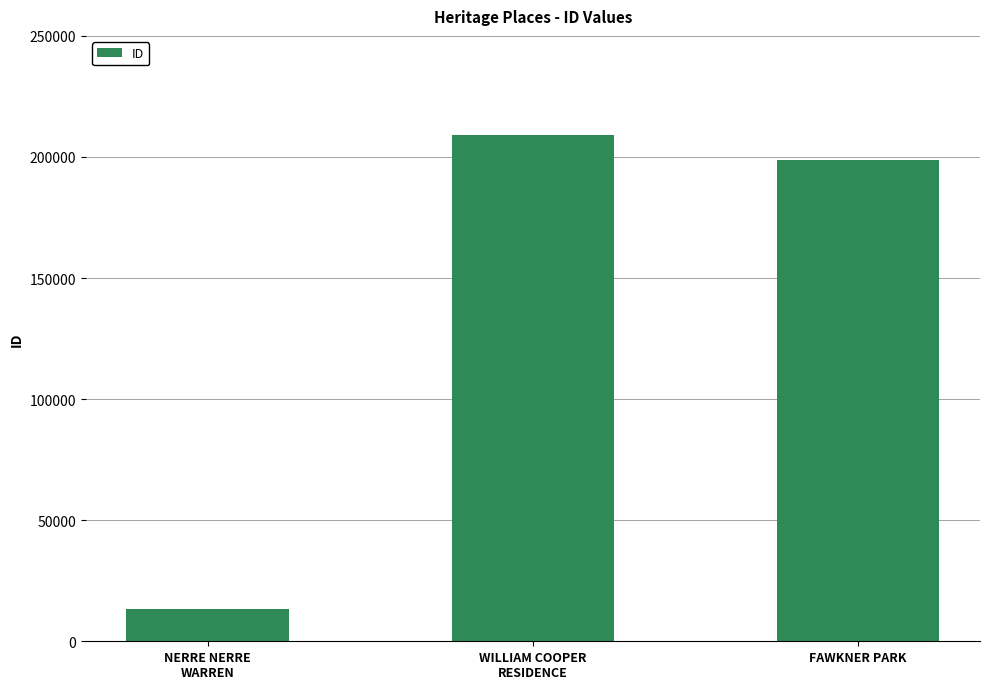

List the labels in order of value, smallest first.

NERRE NERRE
WARREN, FAWKNER PARK, WILLIAM COOPER
RESIDENCE